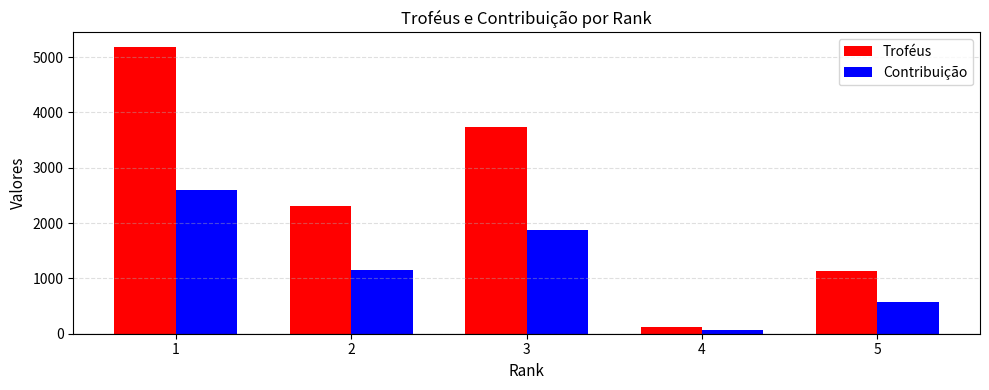

Which category has the highest value across all series?

1